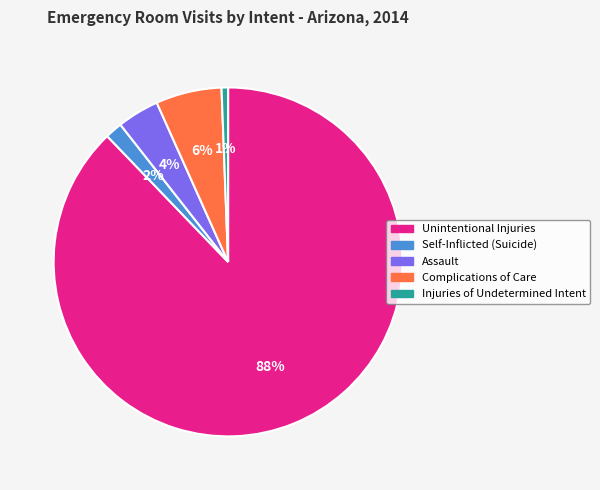

Between Unintentional Injuries and Injuries of Undetermined Intent, which is larger?

Unintentional Injuries